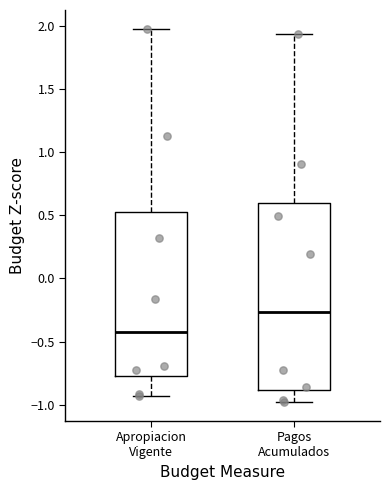

Where is the lower edge of the box for Pagos Acumulados on the y-axis? The values are not printed on the chart, so give them approximately, as read against the axis.

-0.90